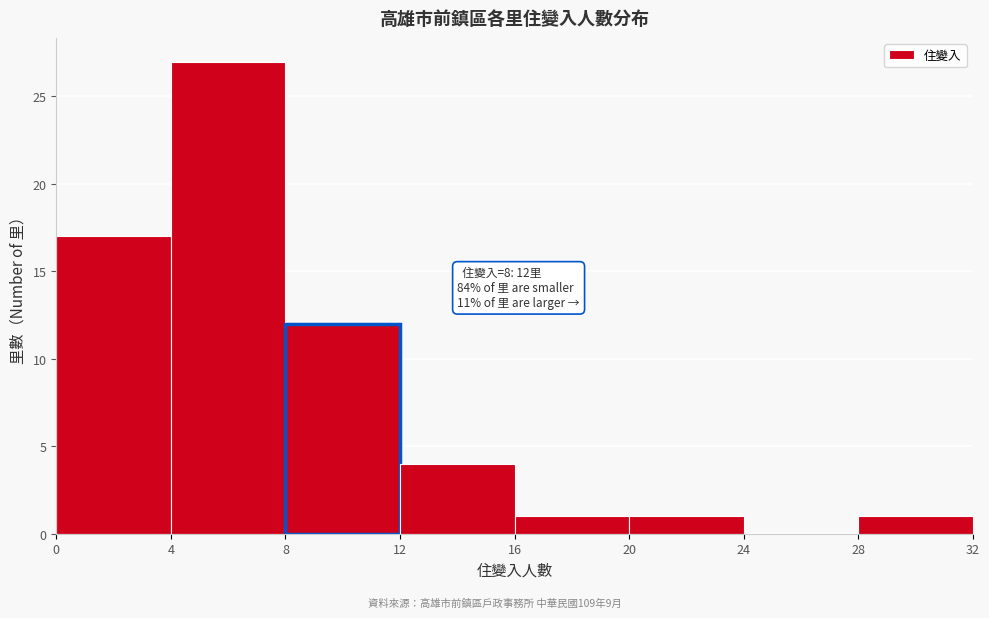

Over which range of the x-axis is the bar tallest?

4 to 8